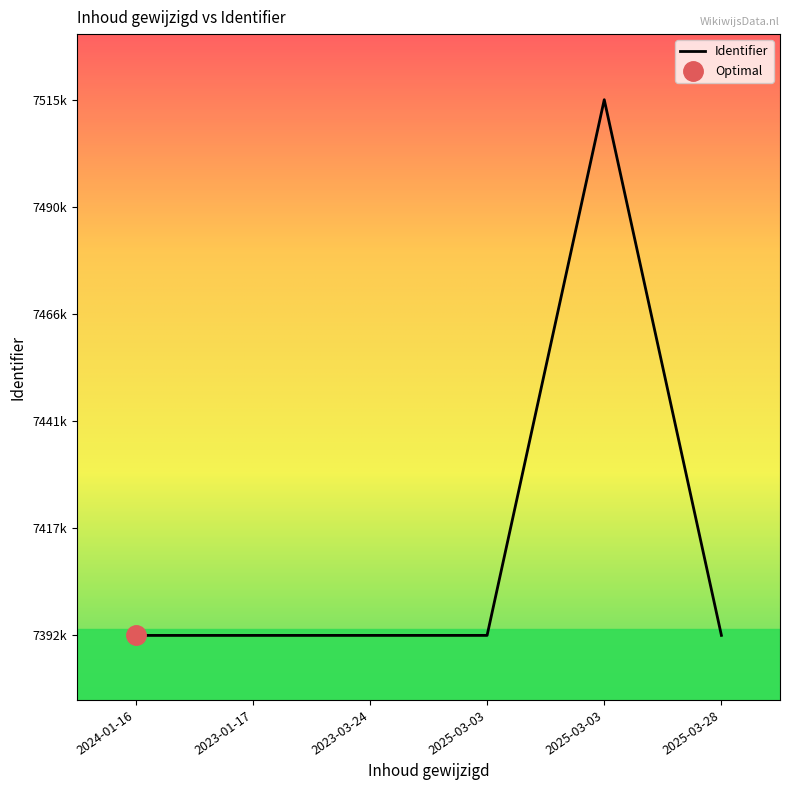

Does the chart have visible grid lines?

No